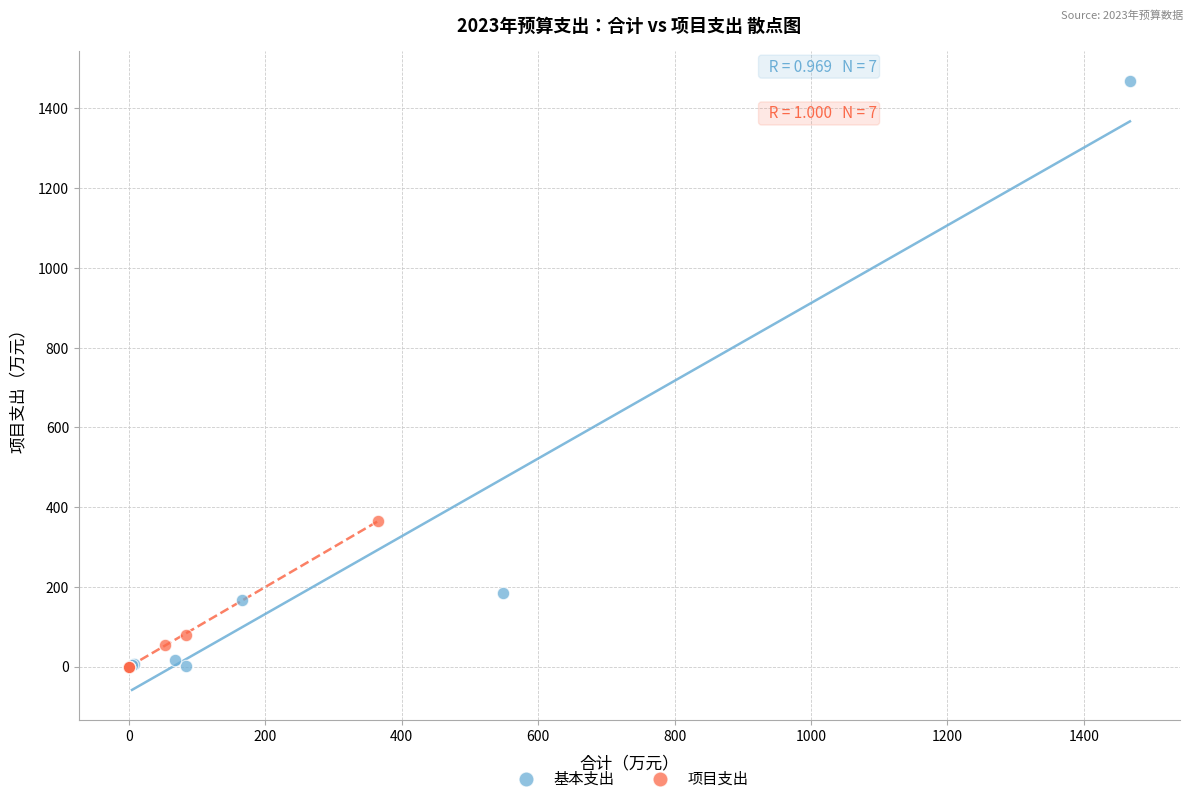

Which series has the widest spread of Y values?

基本支出